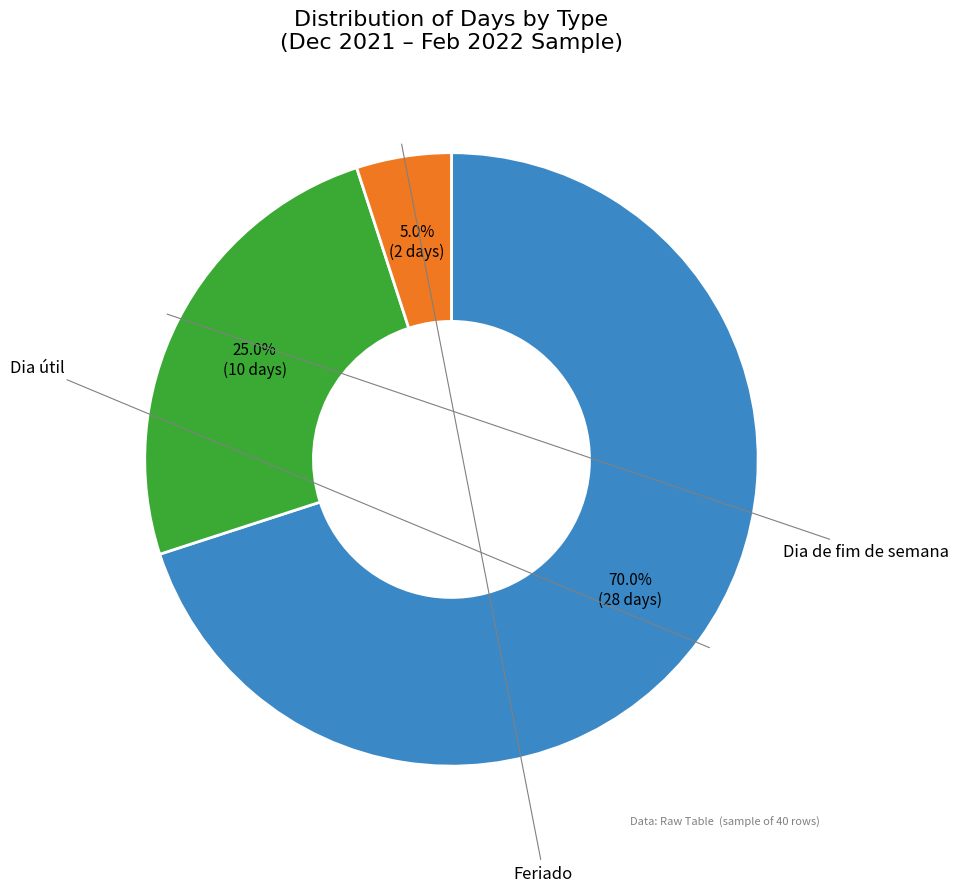

Does any single category account for the majority?

Yes